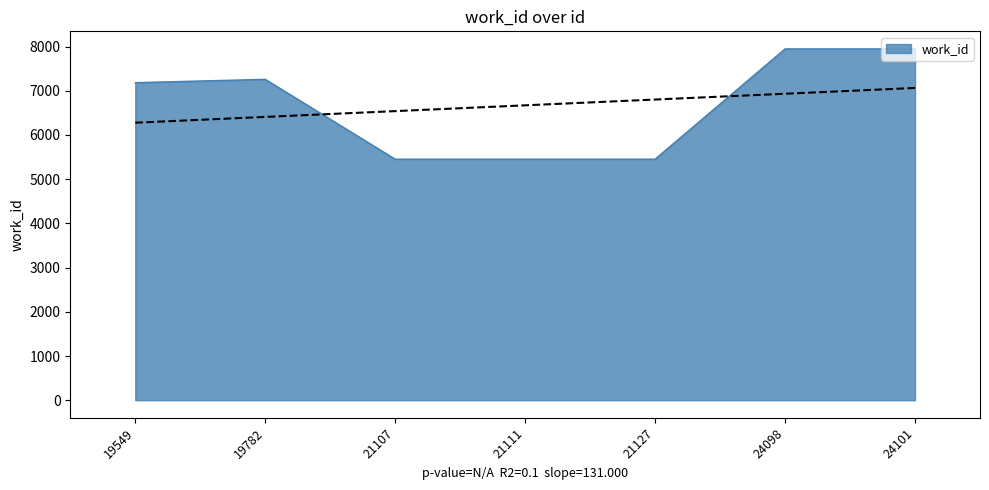

How many lines are shown in the chart?

1